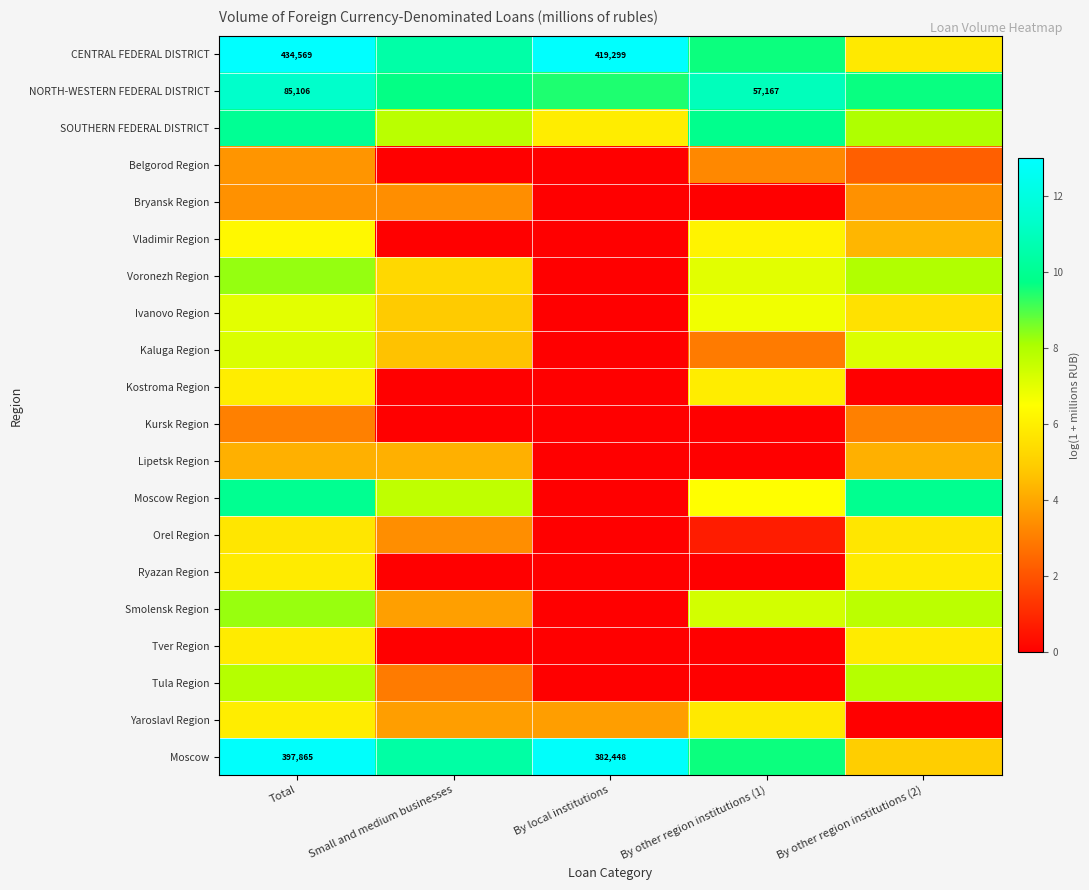

Which series has the largest total across all categories?

CENTRAL FEDERAL DISTRICT